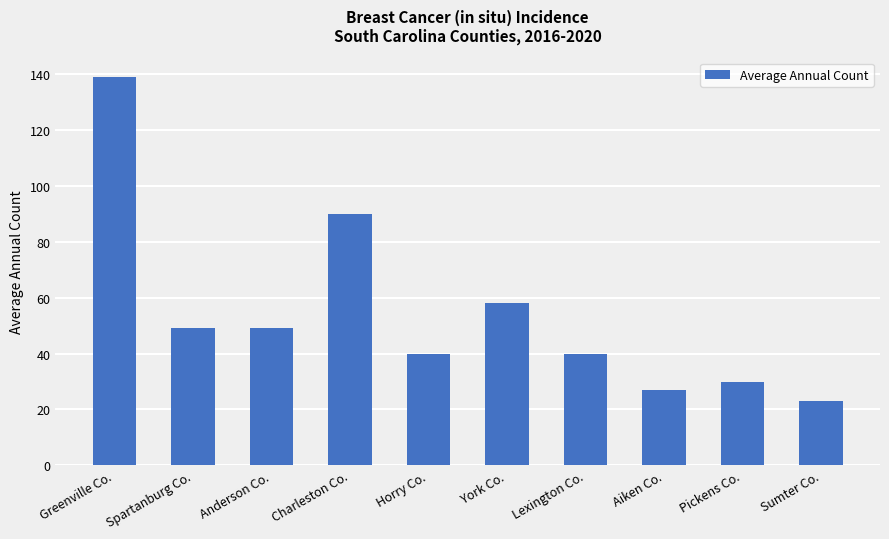

What is the difference between the second highest and second lowest values?

63